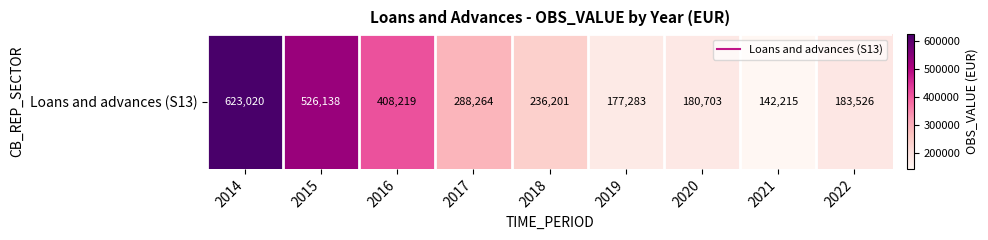

How many data points are above 236201?

4